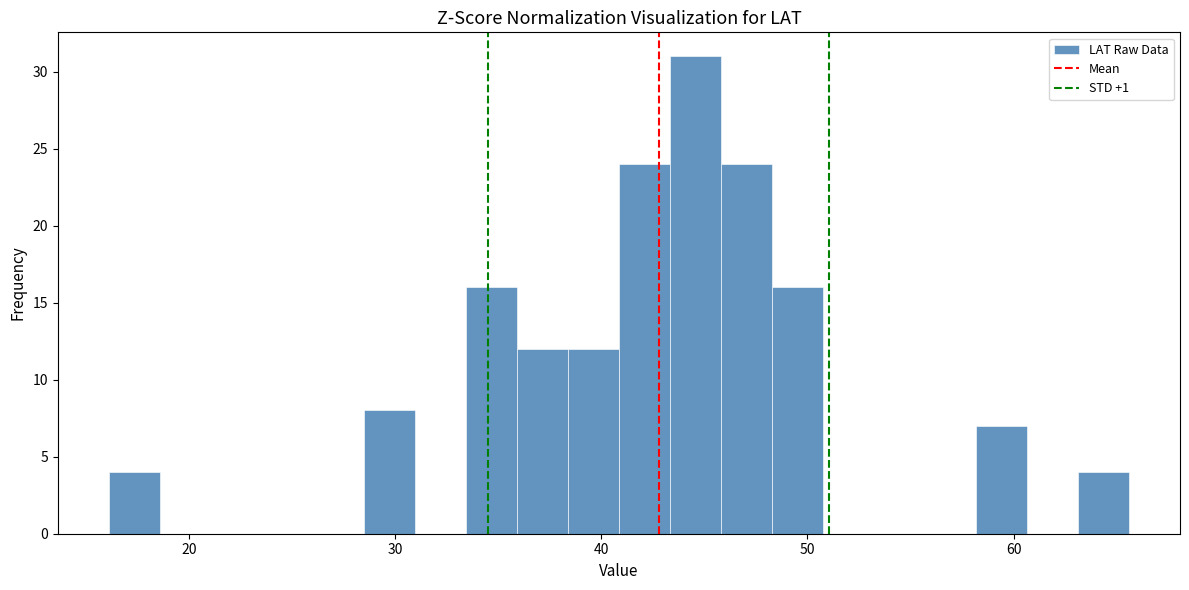

Read against the x-axis, roughly where is the centre of the tallest bar?

45